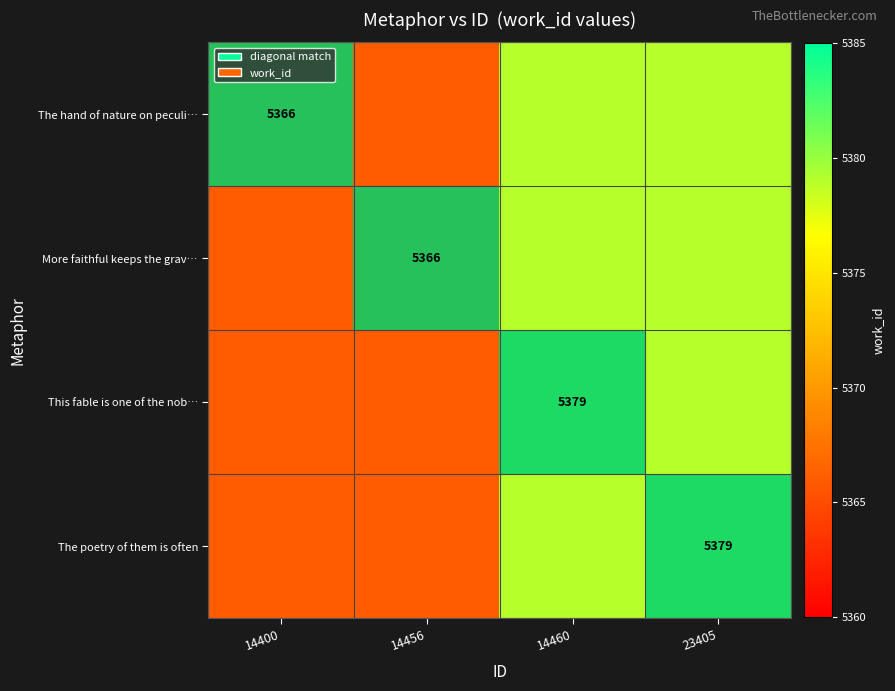

Which series has the widest spread of values?

The hand of nature on peculi…